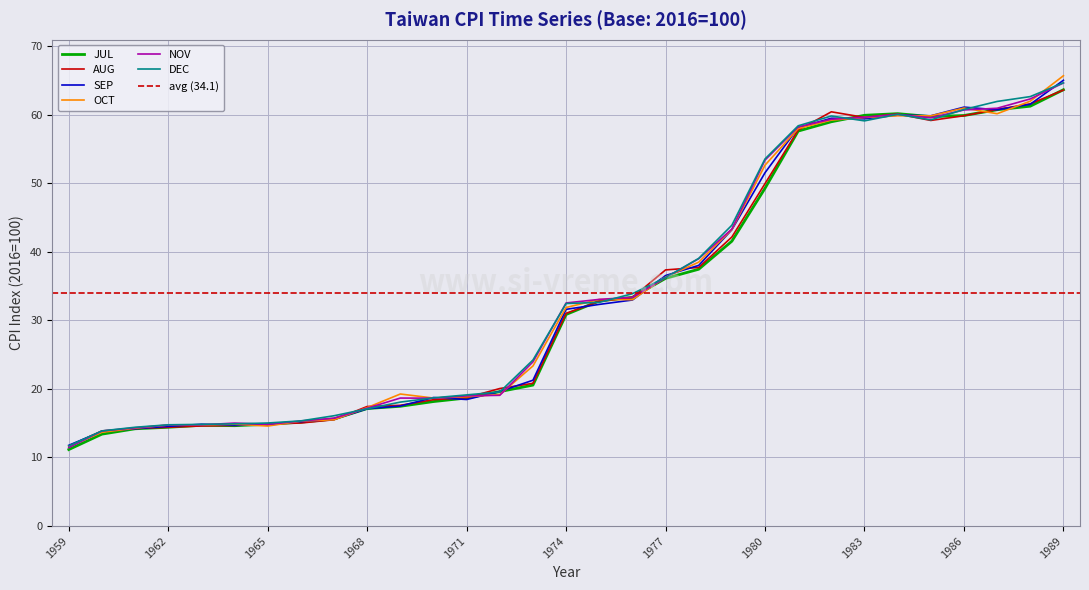

Between 1970 and 1978, which series saw the biggest shift?

NOV